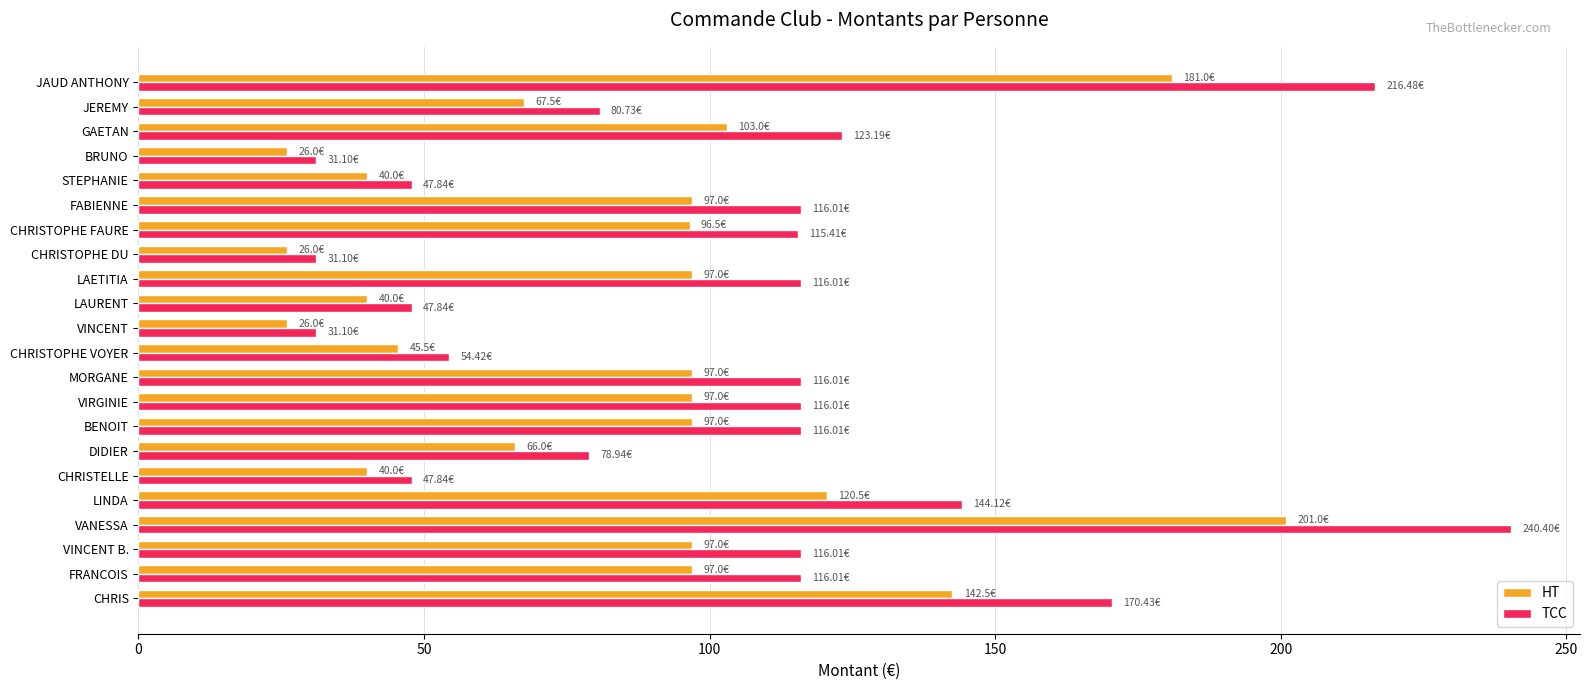

Which category has the highest value in the TCC series?

VANESSA